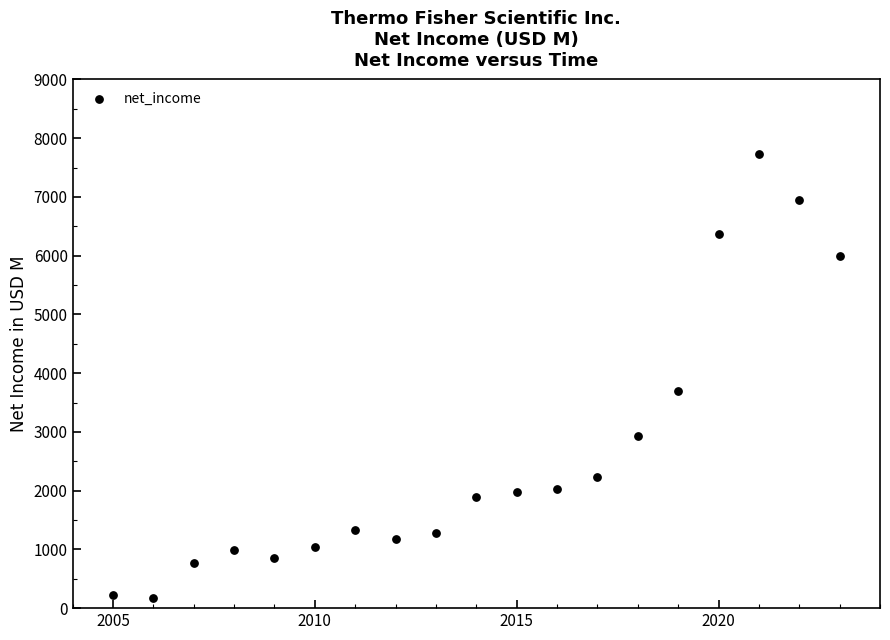

What Y value in the scatter plot is closest to 3947?

3696